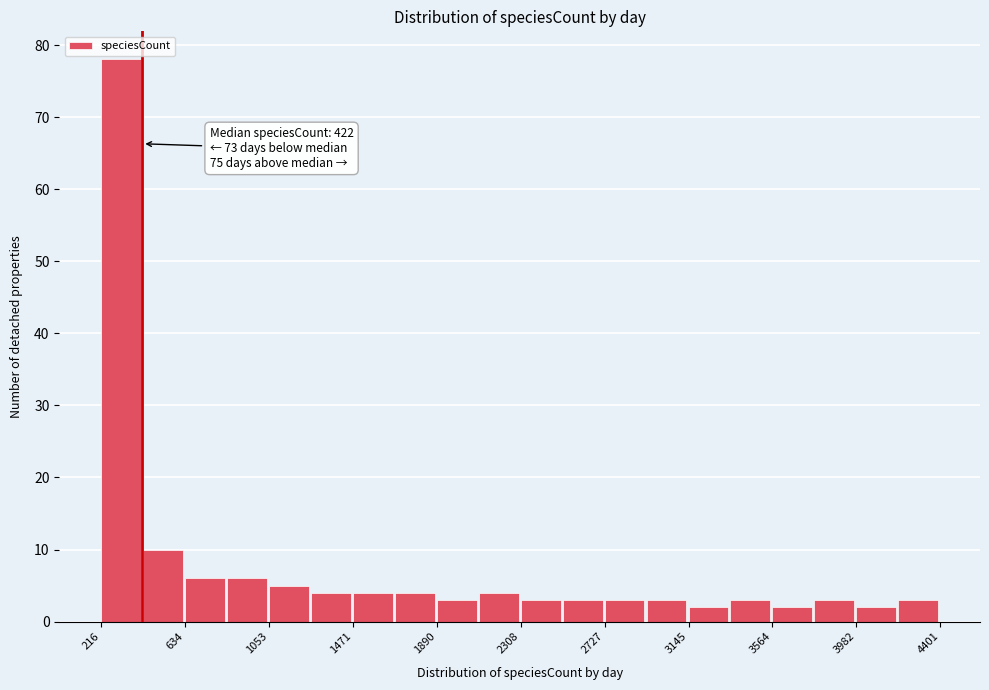

Over which range of the x-axis is the bar tallest?

200 to 450